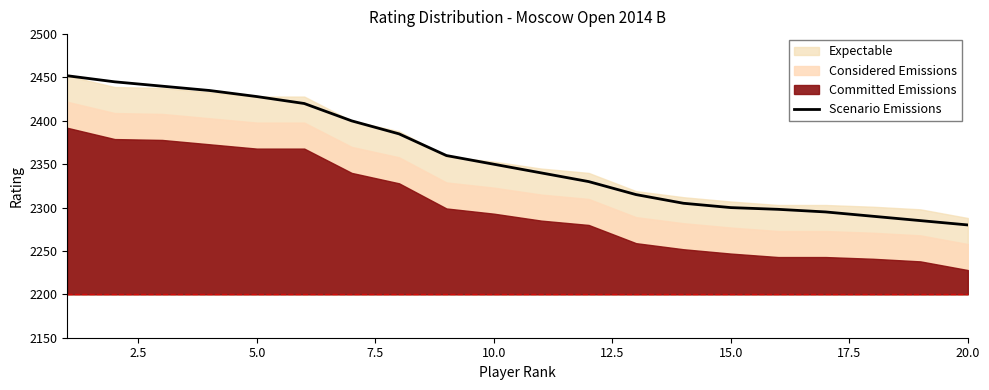

Is it true that Scenario Emissions equals 3637 at 20.0?

False